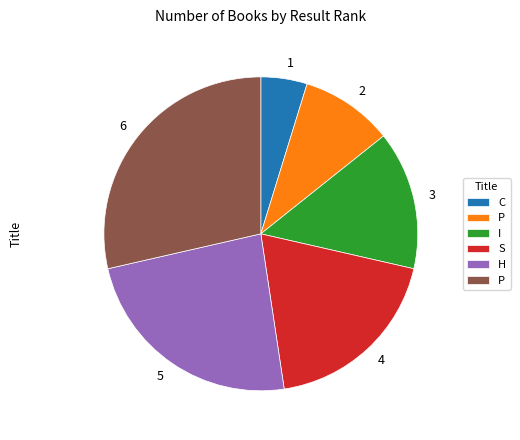

Does any single category account for the majority?

No